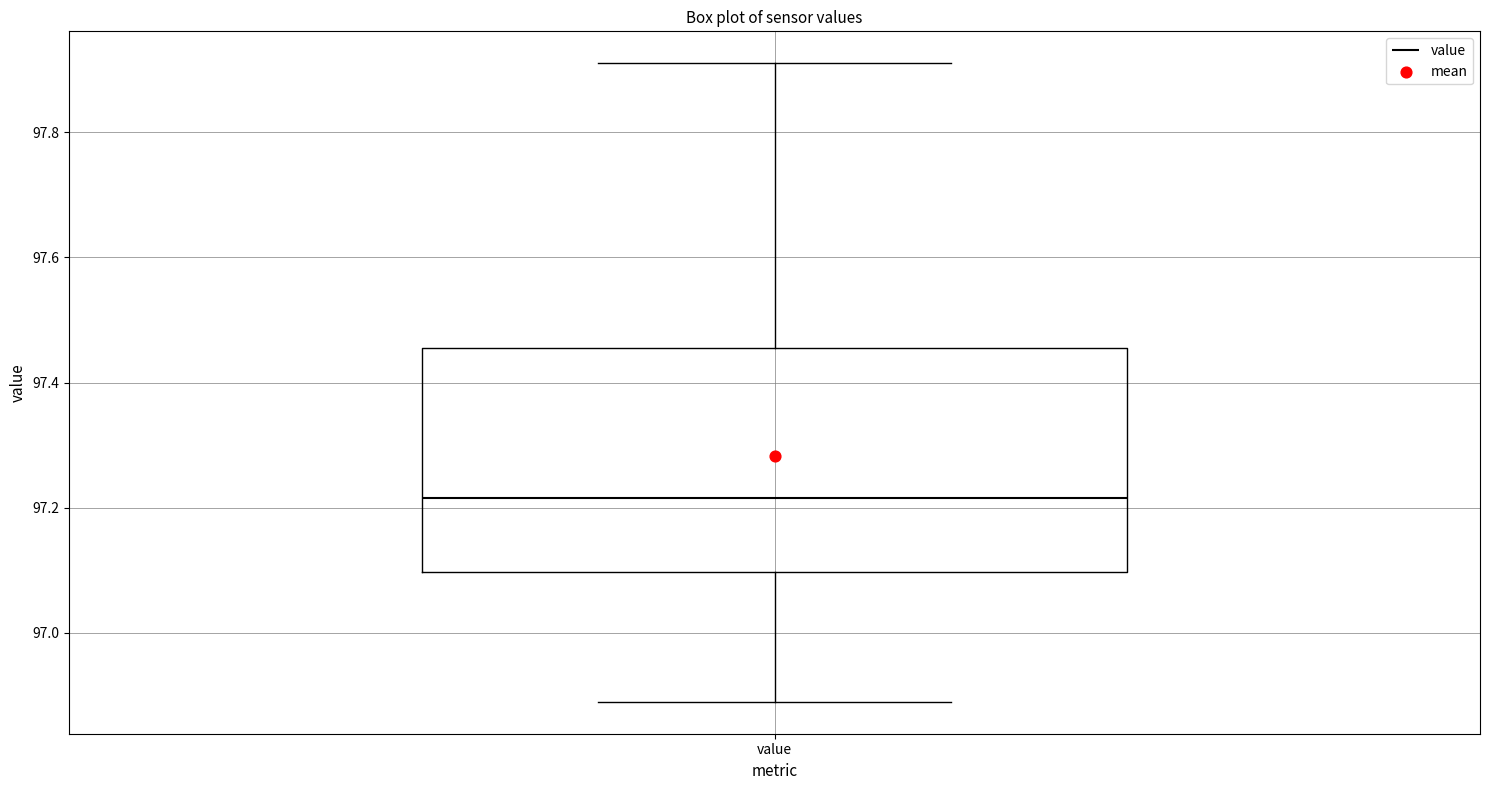

Transcribe this box plot: give where the median line is, the range the box spans, and where the two whiskers end, as read against the y-axis. The values are not printed on the chart, so give them approximately, as read against the axis.

median 97.22, box 97.10 to 97.46, whiskers 96.90 to 97.92